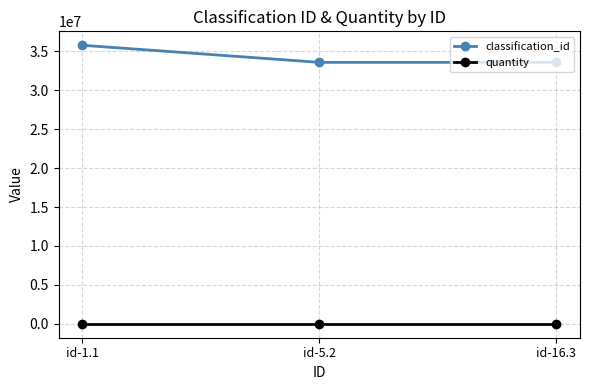

What is the sum of the classification_id values at id-16.3 and id-1.1?

69402014